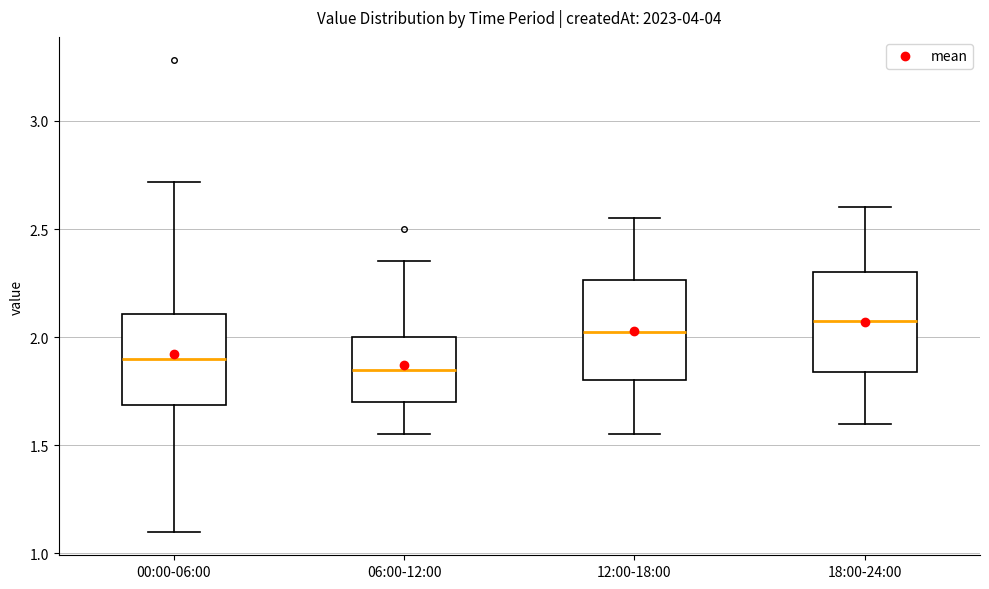

Reading left to right, read every box against the y-axis: the position of its median line, the range the box covers, and the ends of its whiskers. The values are not printed on the chart, so give them approximately, as read against the axis.

00:00-06:00: median 1.90, box 1.70 to 2.10, whiskers 1.10 to 2.70
06:00-12:00: median 1.85, box 1.70 to 2.00, whiskers 1.55 to 2.35
12:00-18:00: median 2.05, box 1.80 to 2.25, whiskers 1.55 to 2.55
18:00-24:00: median 2.10, box 1.85 to 2.30, whiskers 1.60 to 2.60